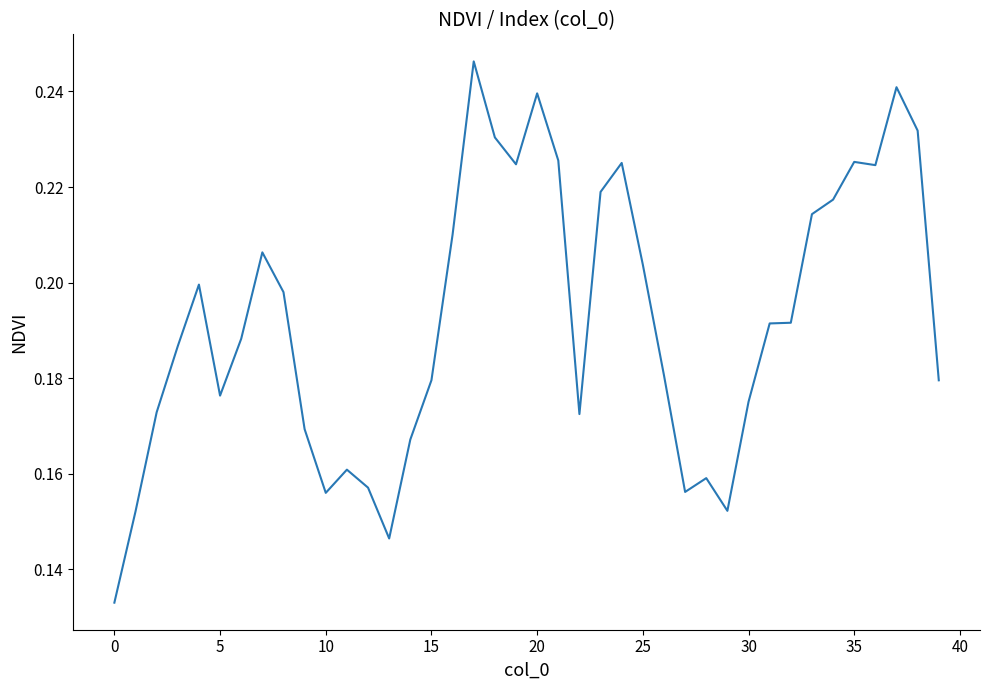

How many lines are shown in the chart?

1